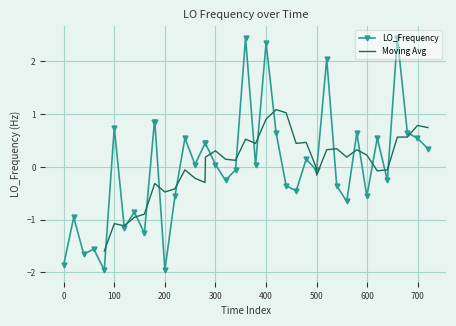

True or false: the data has more than 2 interior local peaks.

True